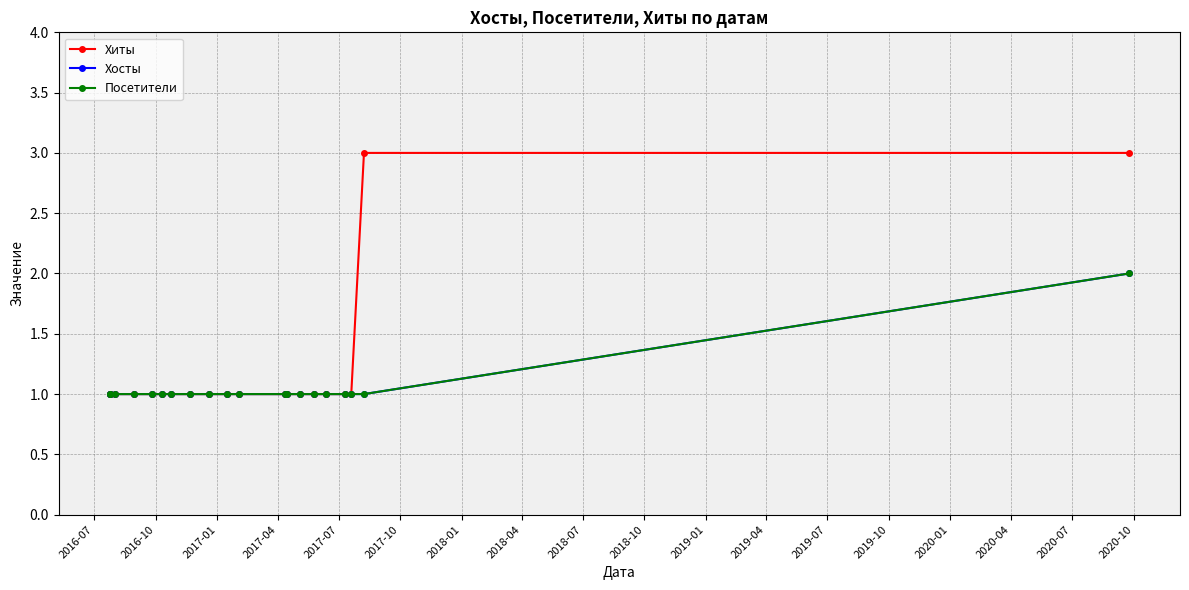

At which label is Хиты closest to 2?

2016-07